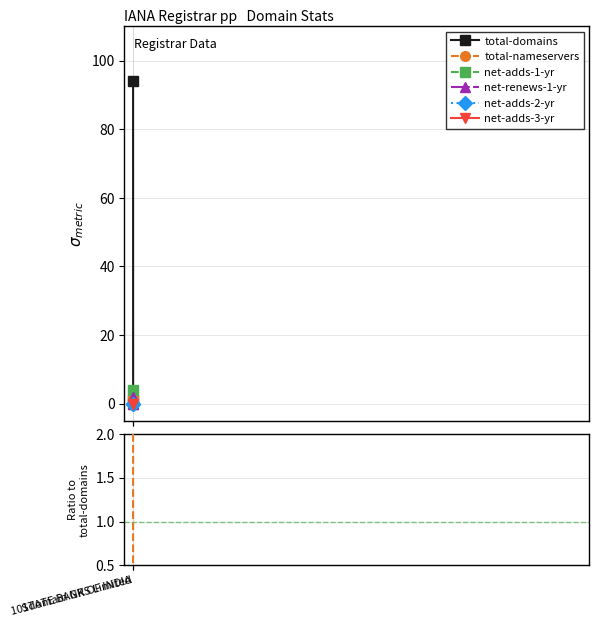

Which series has the largest range (max minus min)?

total-domains